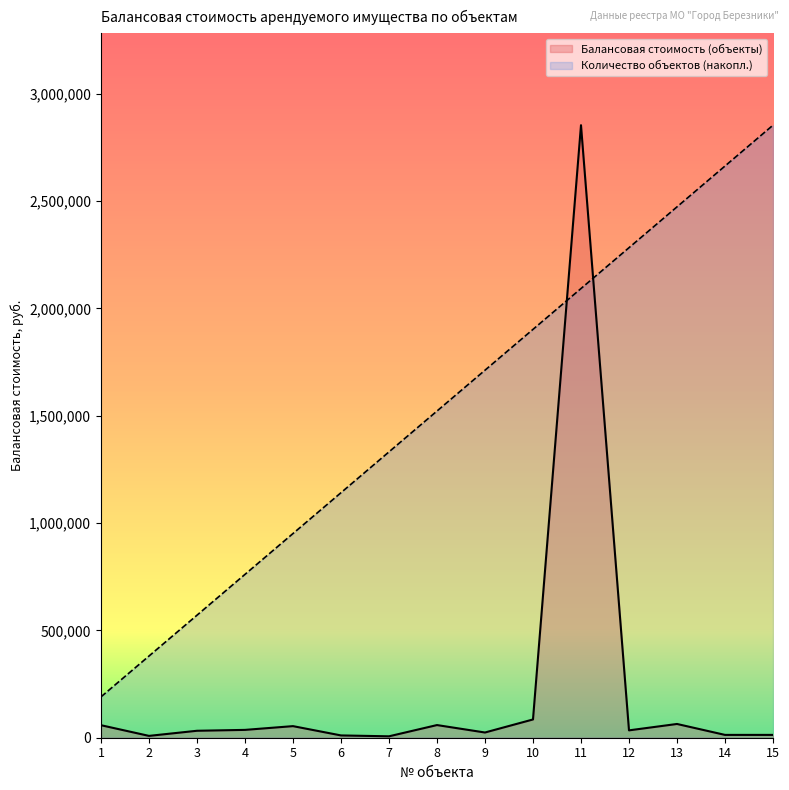

Does the chart display data point markers on the line(s)?

No